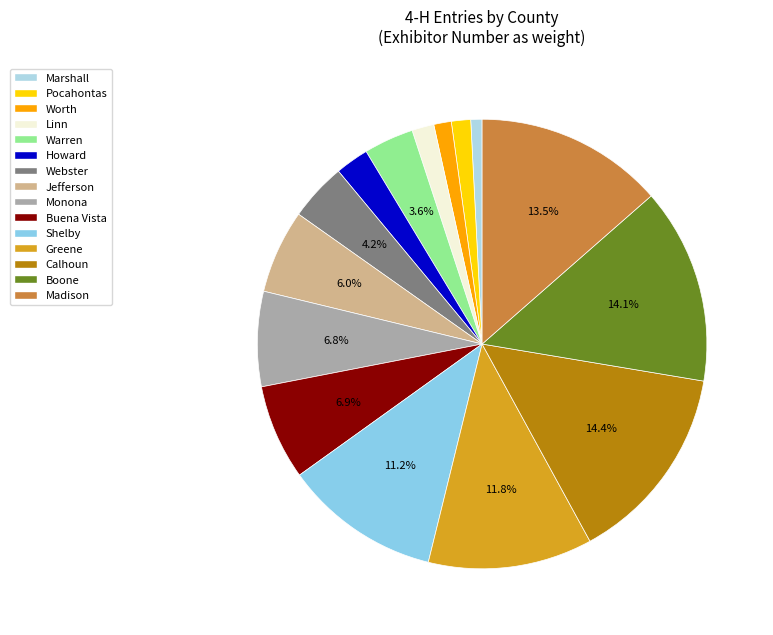

Which slice is the largest?

Calhoun